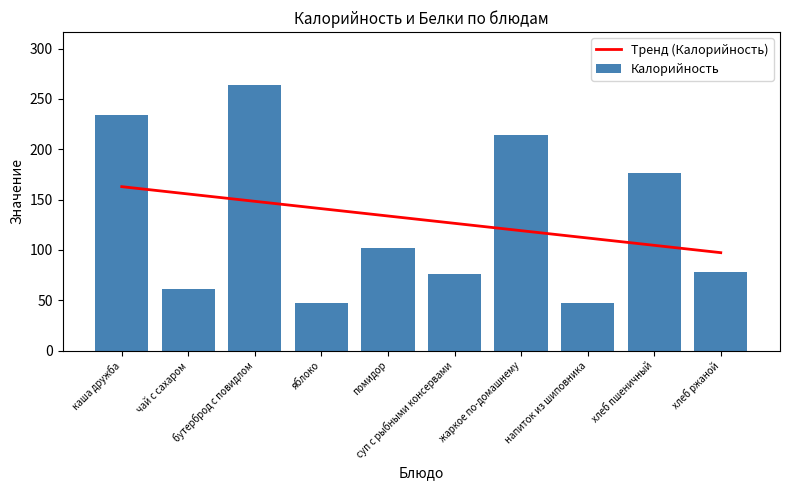

At which label does Калорийность reach its minimum?

яблоко